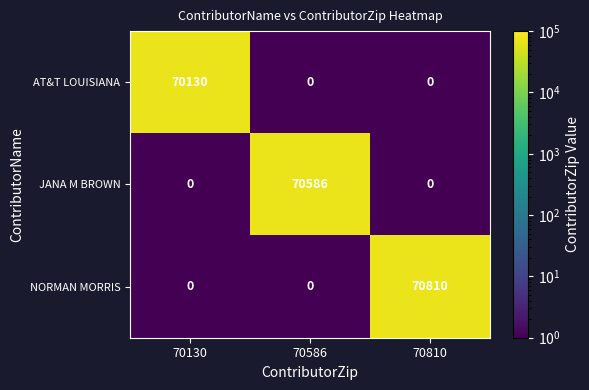

At how many categories does at least one series exceed 48669?

3